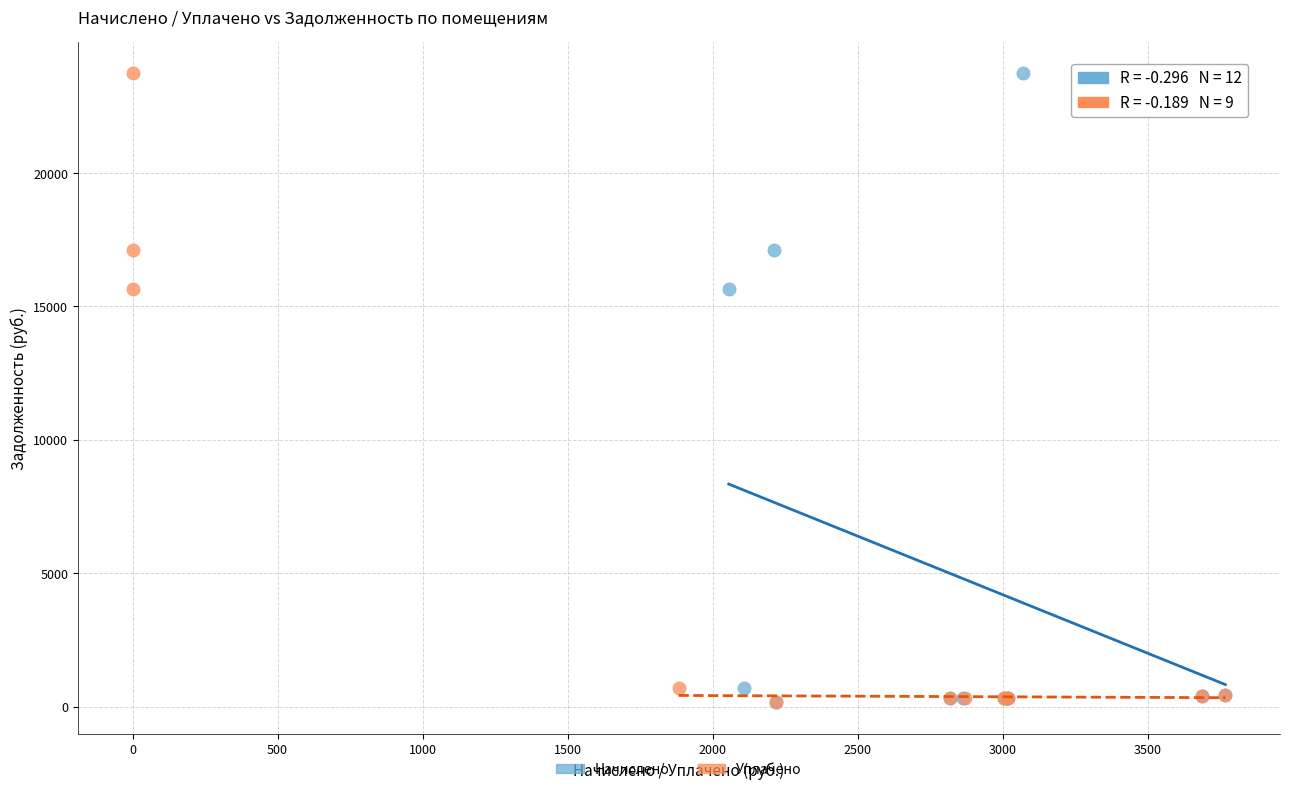

What are all the series names shown in the legend?

Начислено, Уплачено